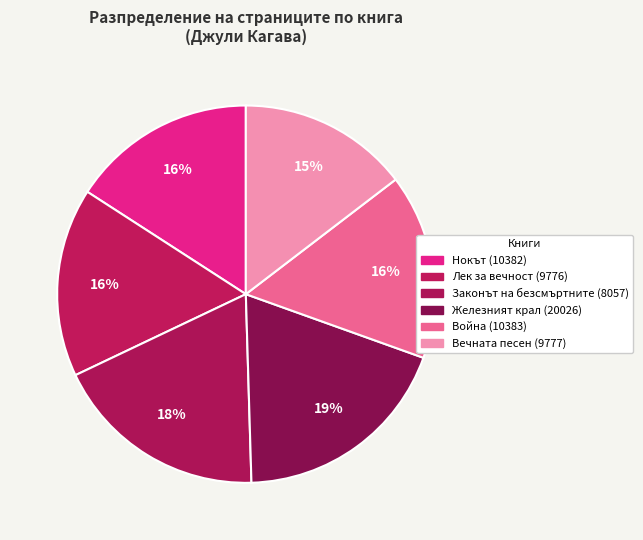

To the nearest percent, what percentage of the pie is Лек за вечност (9776)?

16%